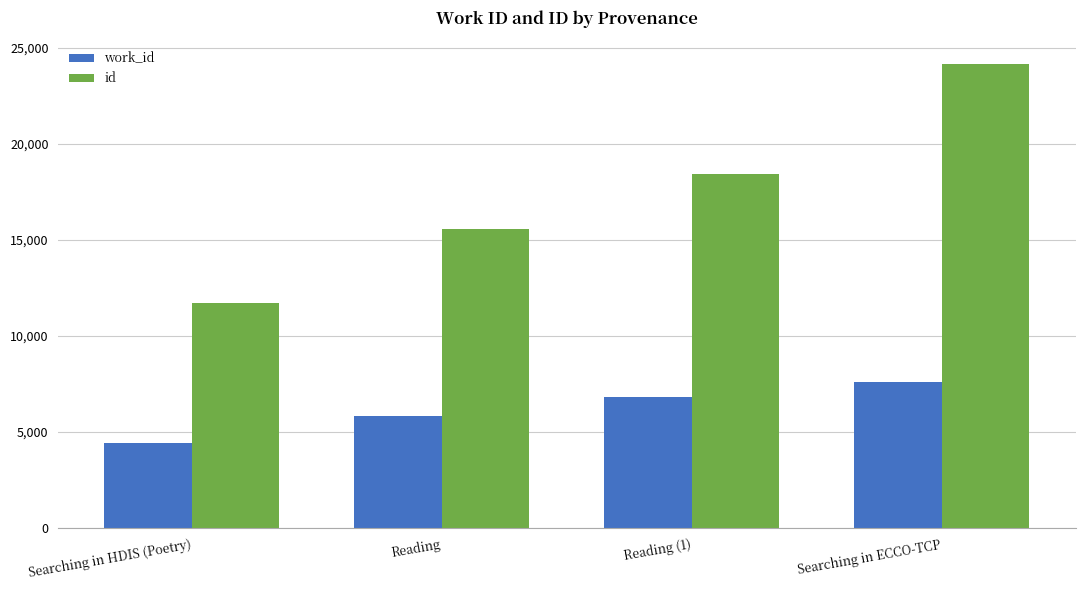

What is the highest value of the id series?

24170